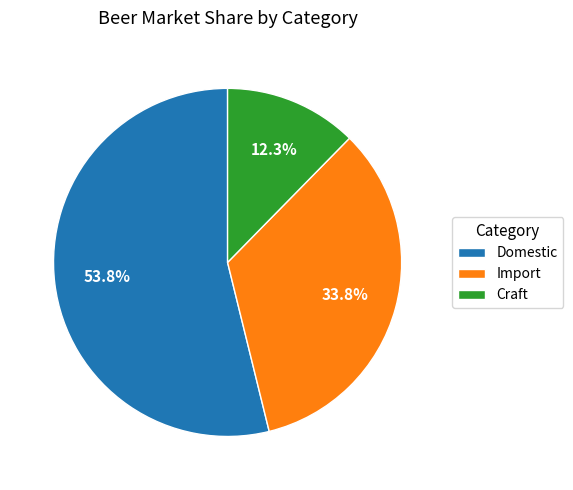

Is the sum of Import and Domestic greater than half?

Yes